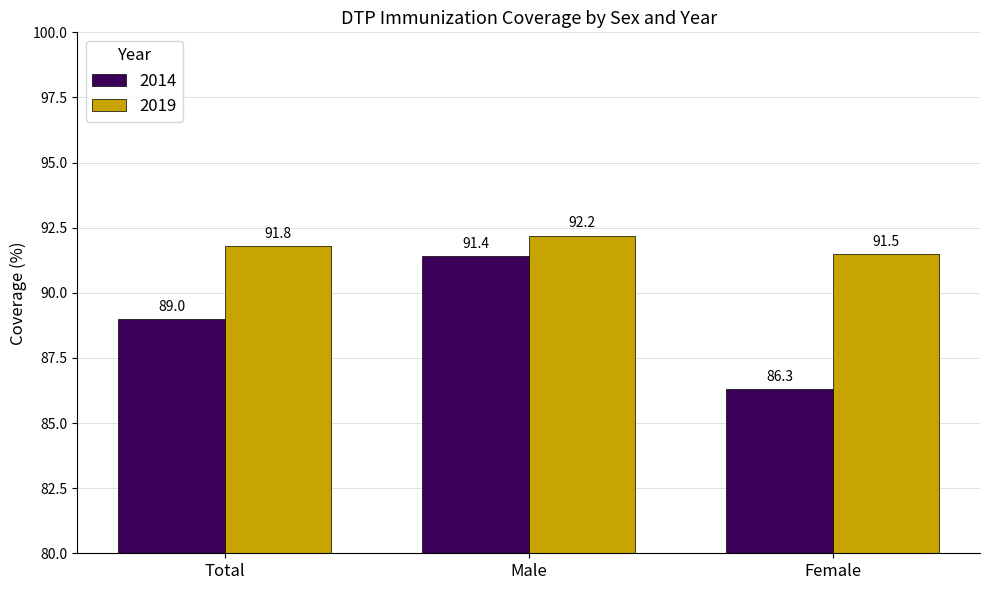

How many bars are there in each group?

2